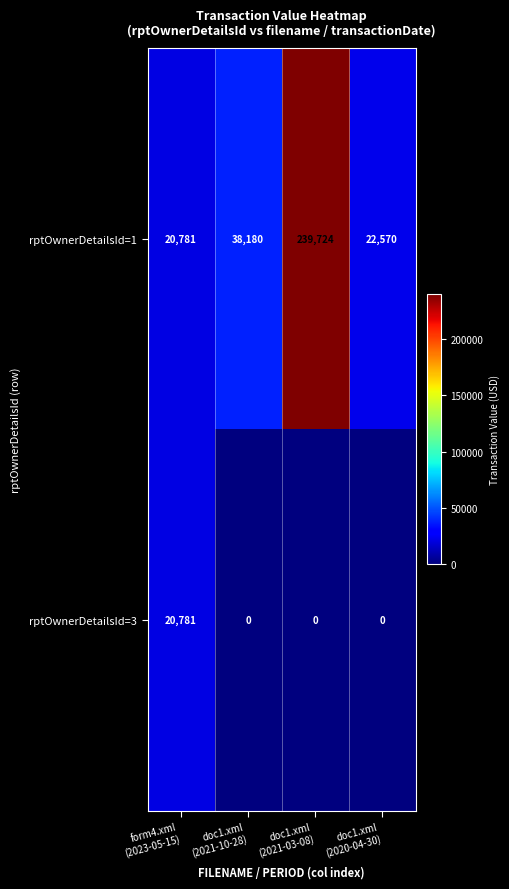

List the series in order of their peak value, lowest first.

rptOwnerDetailsId=3, rptOwnerDetailsId=1